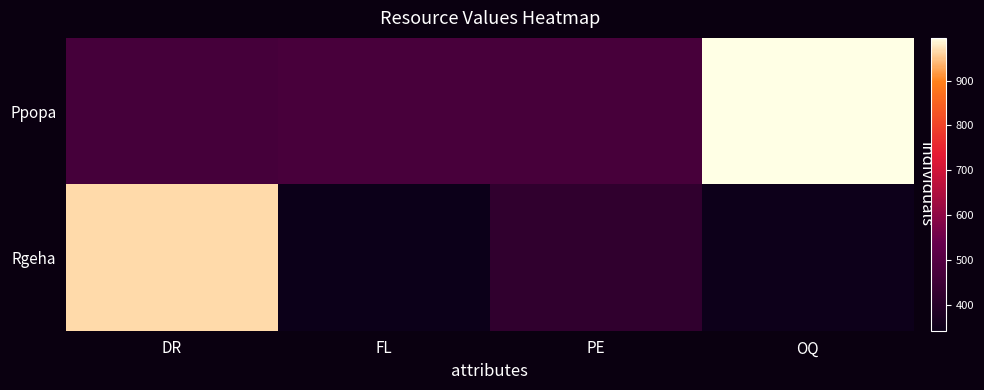

What is the spread (max minus min) of values at OQ?

649